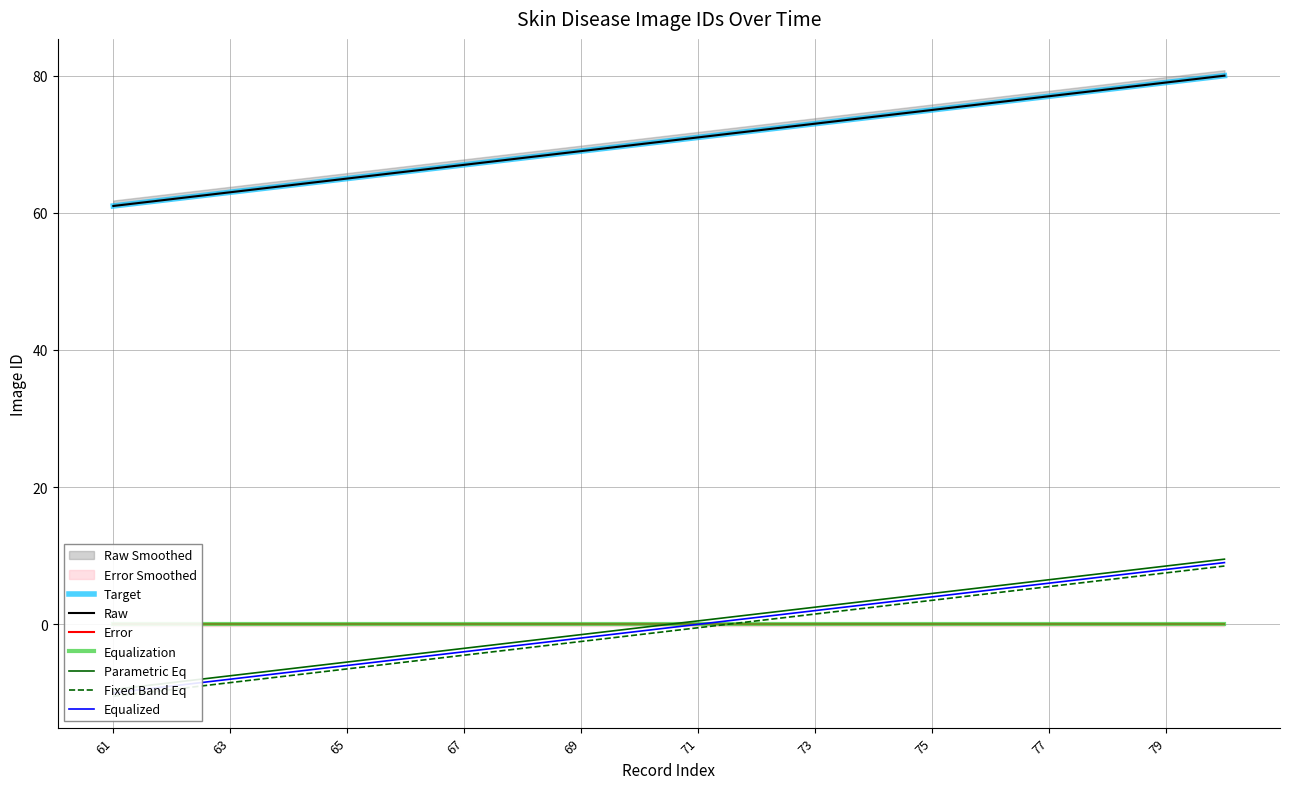

What is the difference between the maximum and minimum values?

19